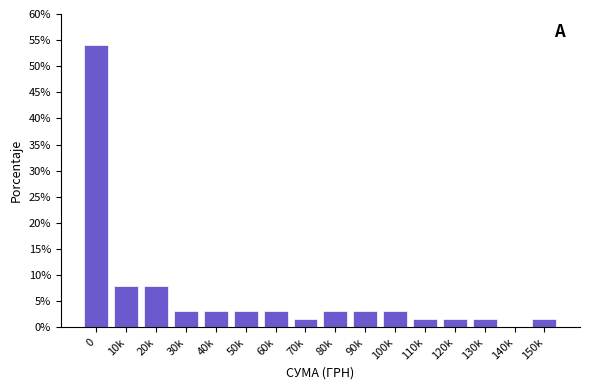

Reading left to right, what are all the values shown in this chart?

0=54.0	10k=7.9	20k=7.9	30k=3.2	40k=3.2	50k=3.2	60k=3.2	70k=1.6	80k=3.2	90k=3.2	100k=3.2	110k=1.6	120k=1.6	130k=1.6	140k=0.0	150k=1.6